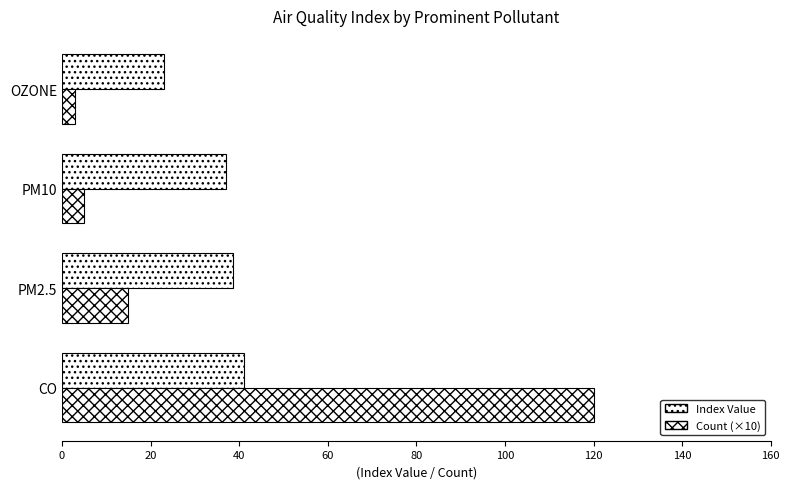

Reading right to left, what are all the values shown in this chart?

Index Value: 23.0	37.0	38.5	41.2
Count (×10): 3.0	5.0	15.0	120.0